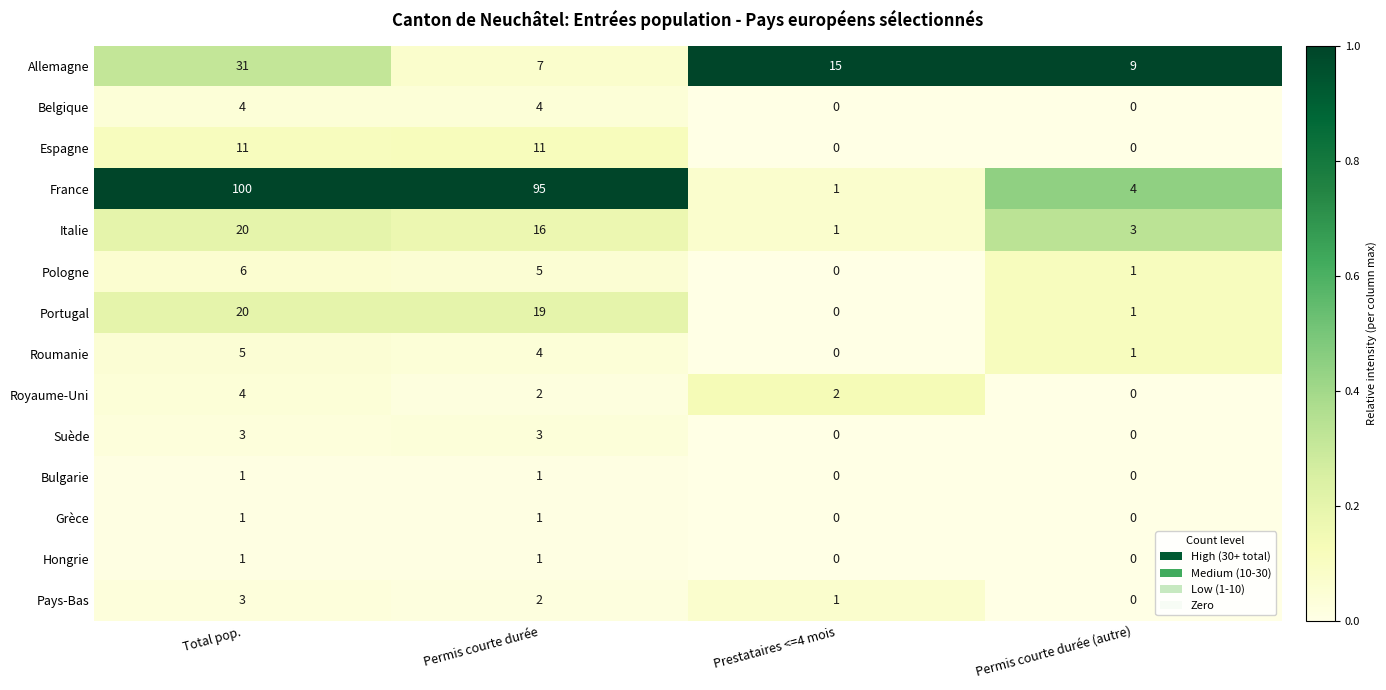

What is the maximum value shown in the chart?

100